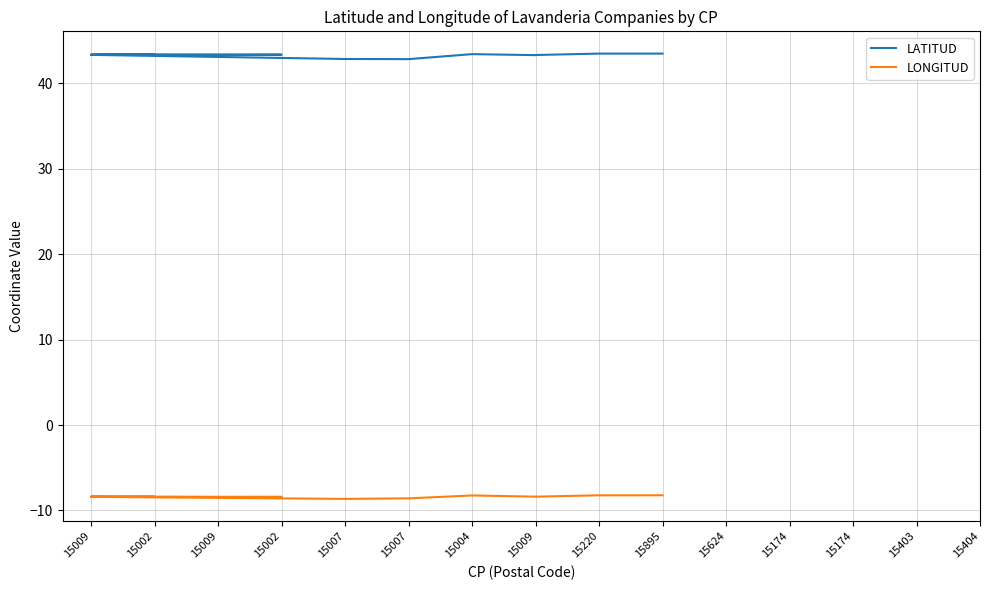

What is the total value across all series at 15009?

35.0